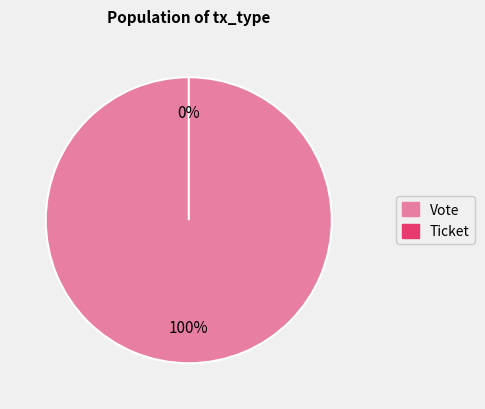

Which category has the smallest portion of the pie?

Ticket